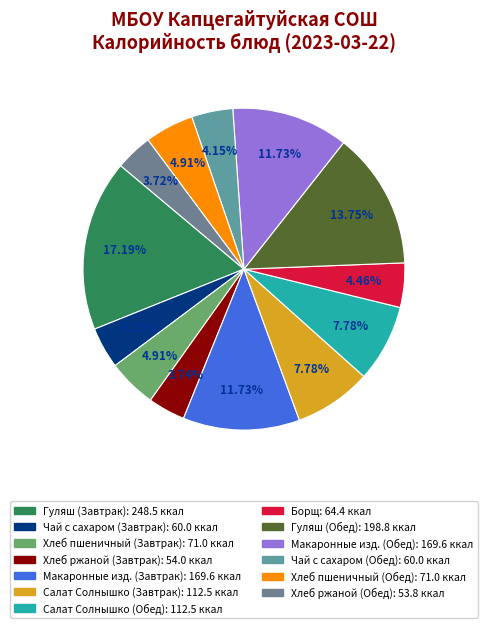

The Салат Солнышко (Обед) slice represents 8% of the pie. True or false?

True